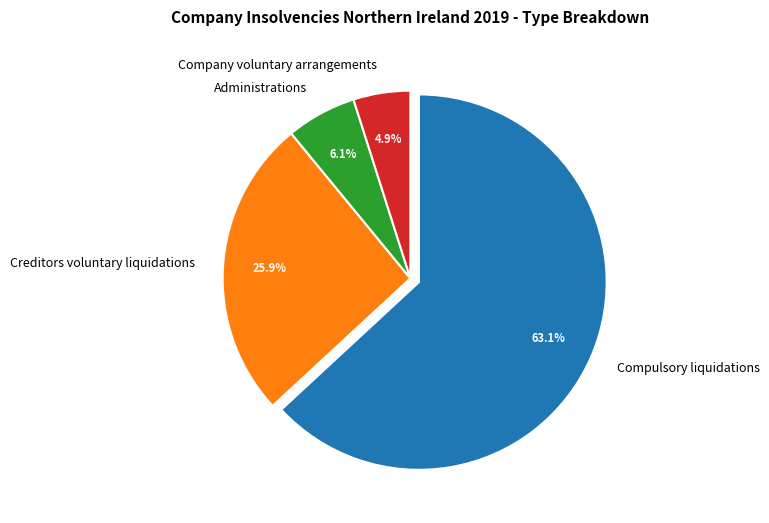

To the nearest percent, what is the difference between the Creditors voluntary liquidations and Company voluntary arrangements slice percentages?

21%